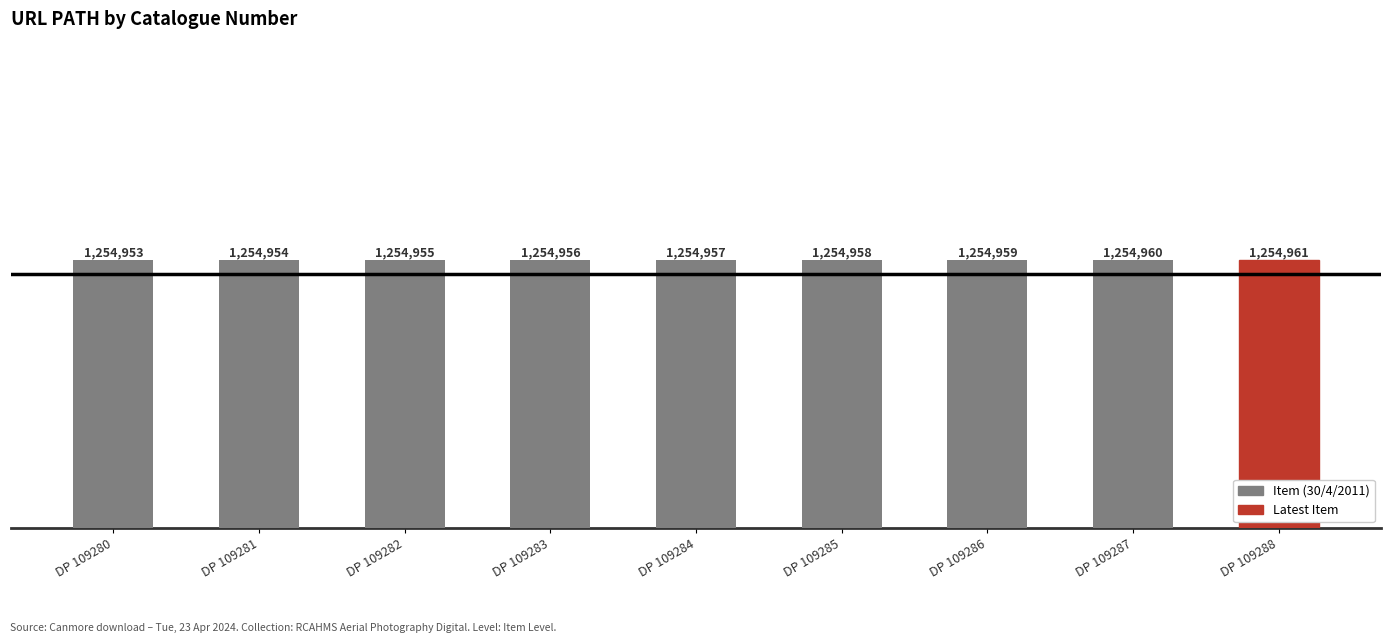

Does the chart contain any negative values?

No